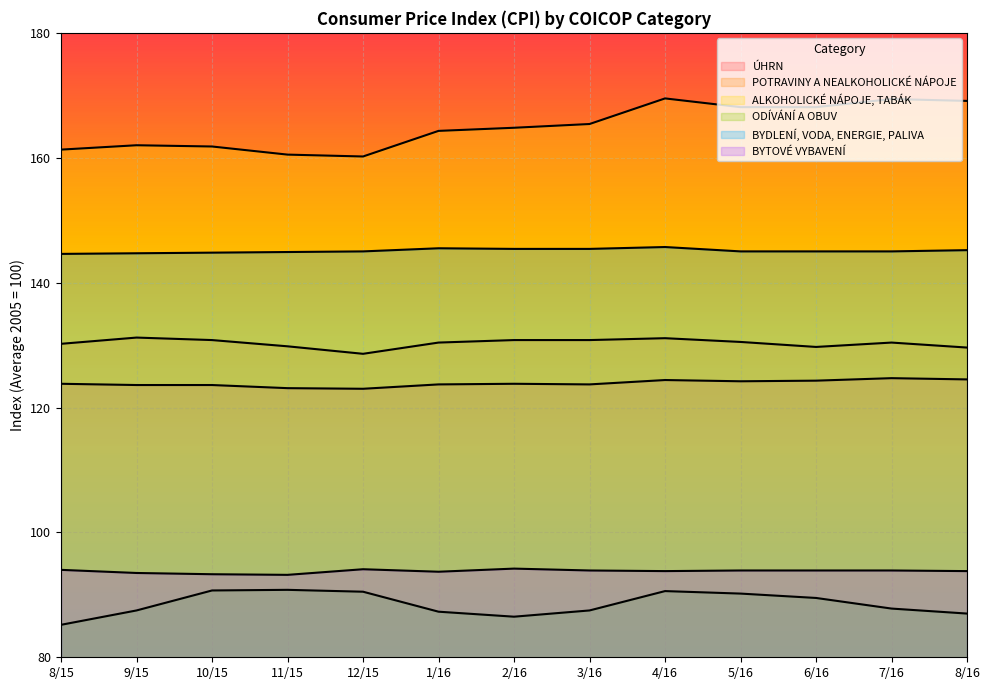

In BYDLENÍ, VODA, ENERGIE, PALIVA, how many points are higher than both neighbors (excluding endpoints)?

2